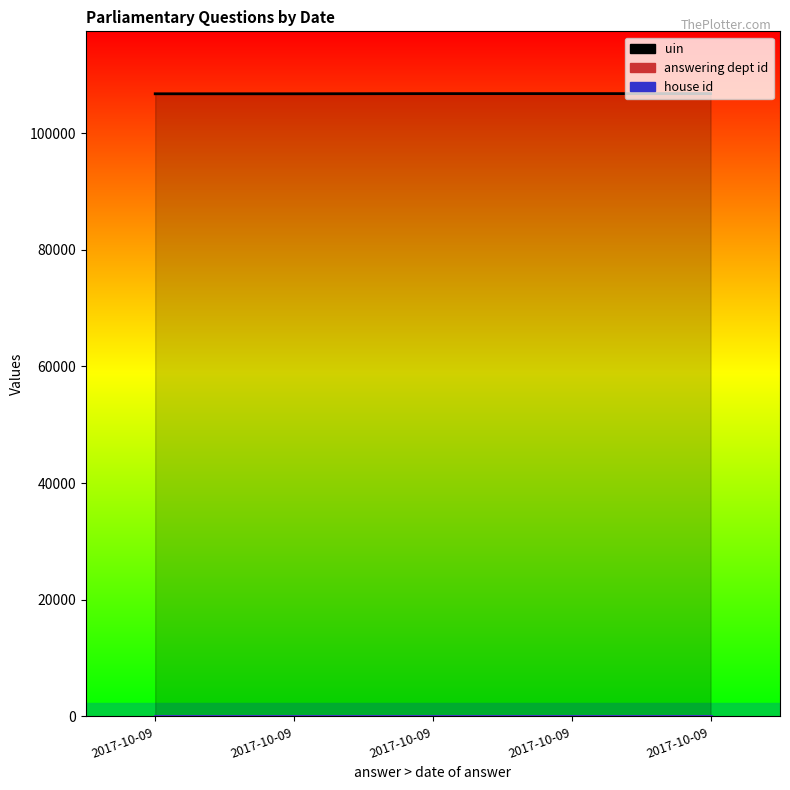

What is the difference between the highest and lowest values at 2017-10-09?

106742